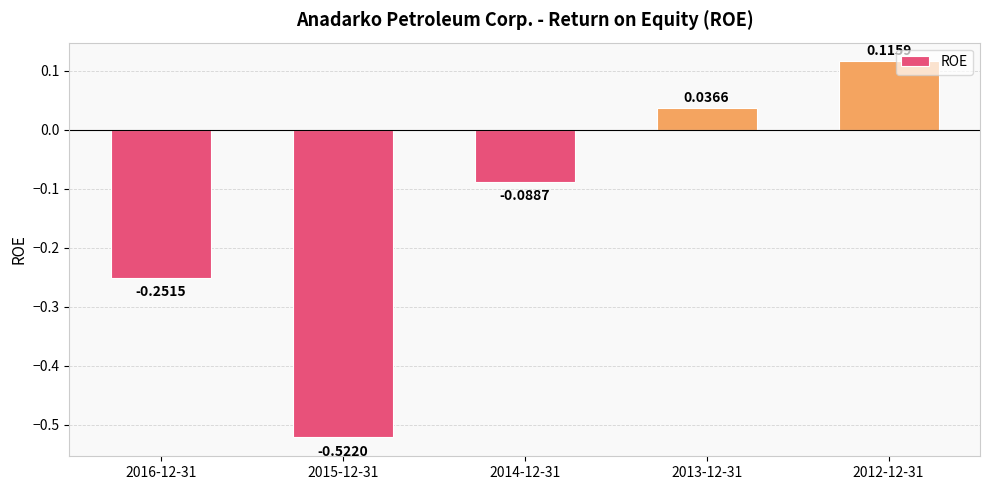

What is the label of the 3rd bar from the left?

2014-12-31